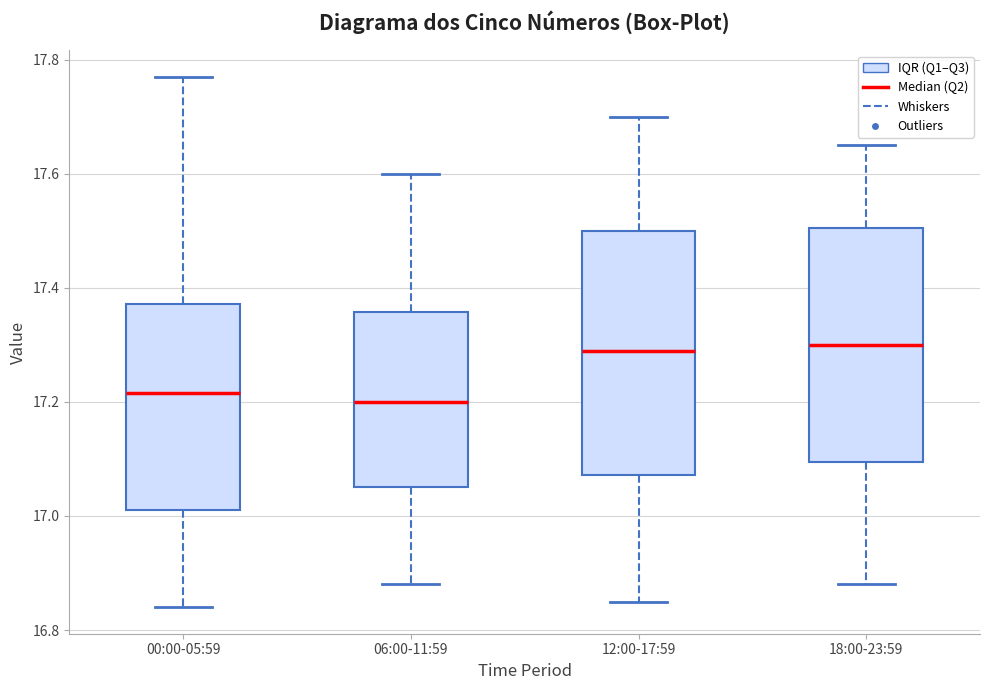

Reading left to right, transcribe this box plot: for each box, give where its median line is, the range the box spans, and where its two whiskers end, as read against the y-axis. The values are not printed on the chart, so give them approximately, as read against the axis.

00:00-05:59: median 17.22, box 17.02 to 17.38, whiskers 16.84 to 17.78
06:00-11:59: median 17.20, box 17.06 to 17.36, whiskers 16.88 to 17.60
12:00-17:59: median 17.30, box 17.08 to 17.50, whiskers 16.86 to 17.70
18:00-23:59: median 17.30, box 17.10 to 17.50, whiskers 16.88 to 17.66